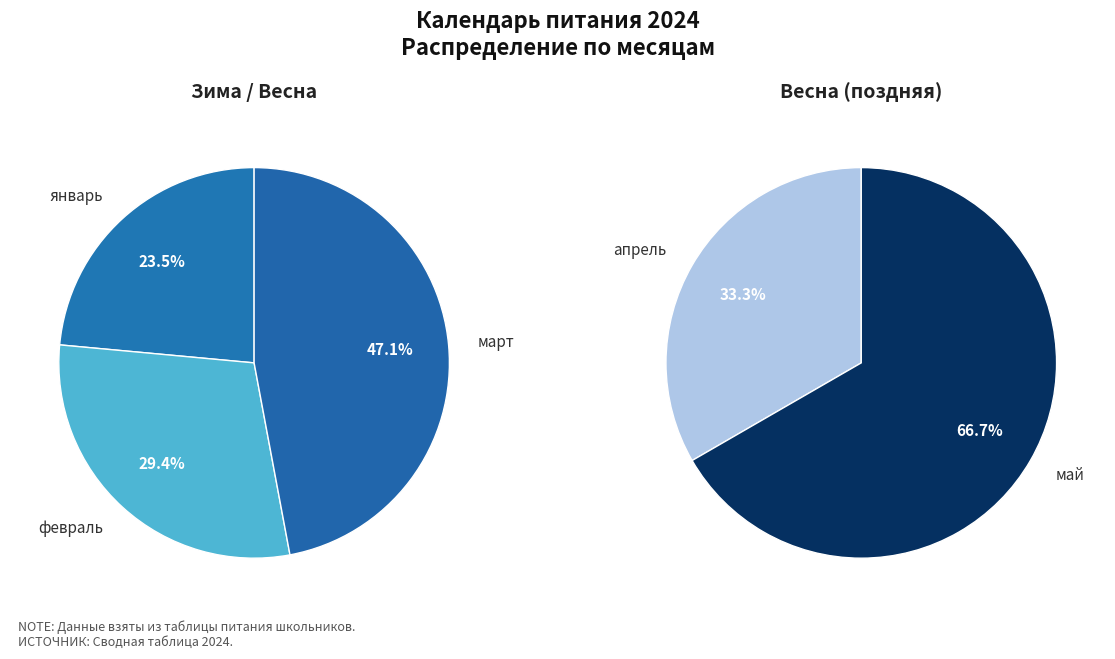

Is it true that апрель is 1% of the pie?

False